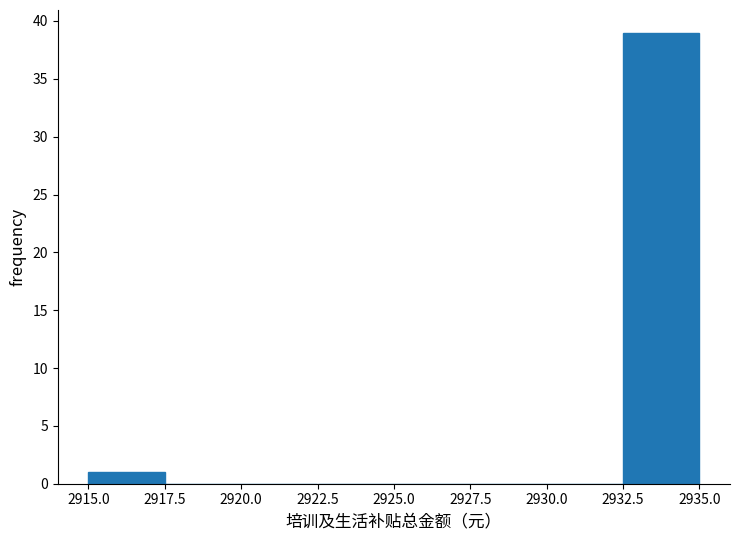

Which range on the x-axis has the tallest bar?

2932.5 to 2935.0